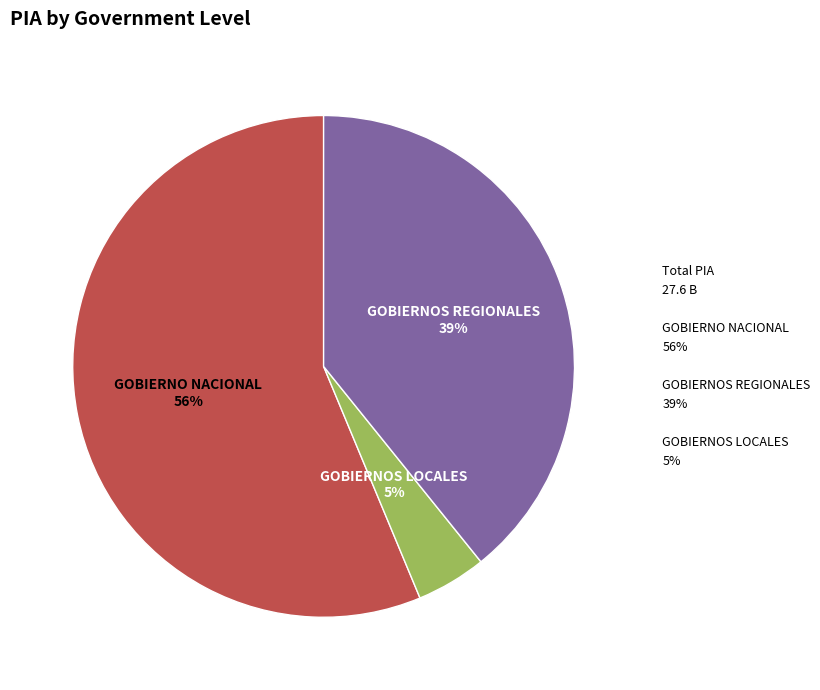

How many slices are in this pie chart?

3